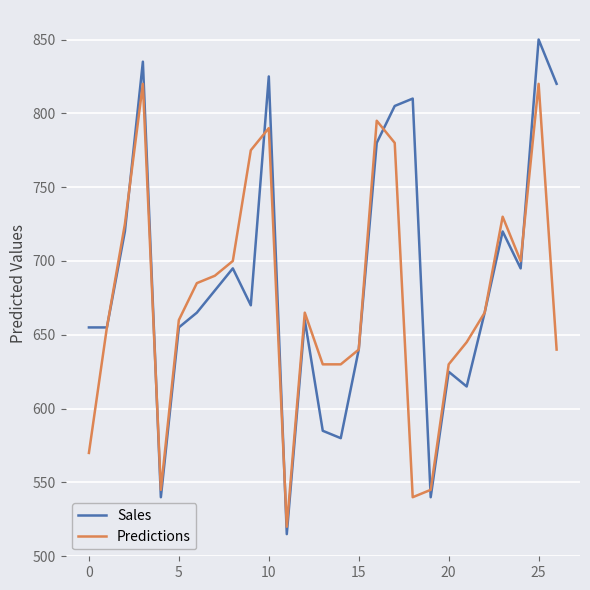

Which series has the largest range (max minus min)?

Sales